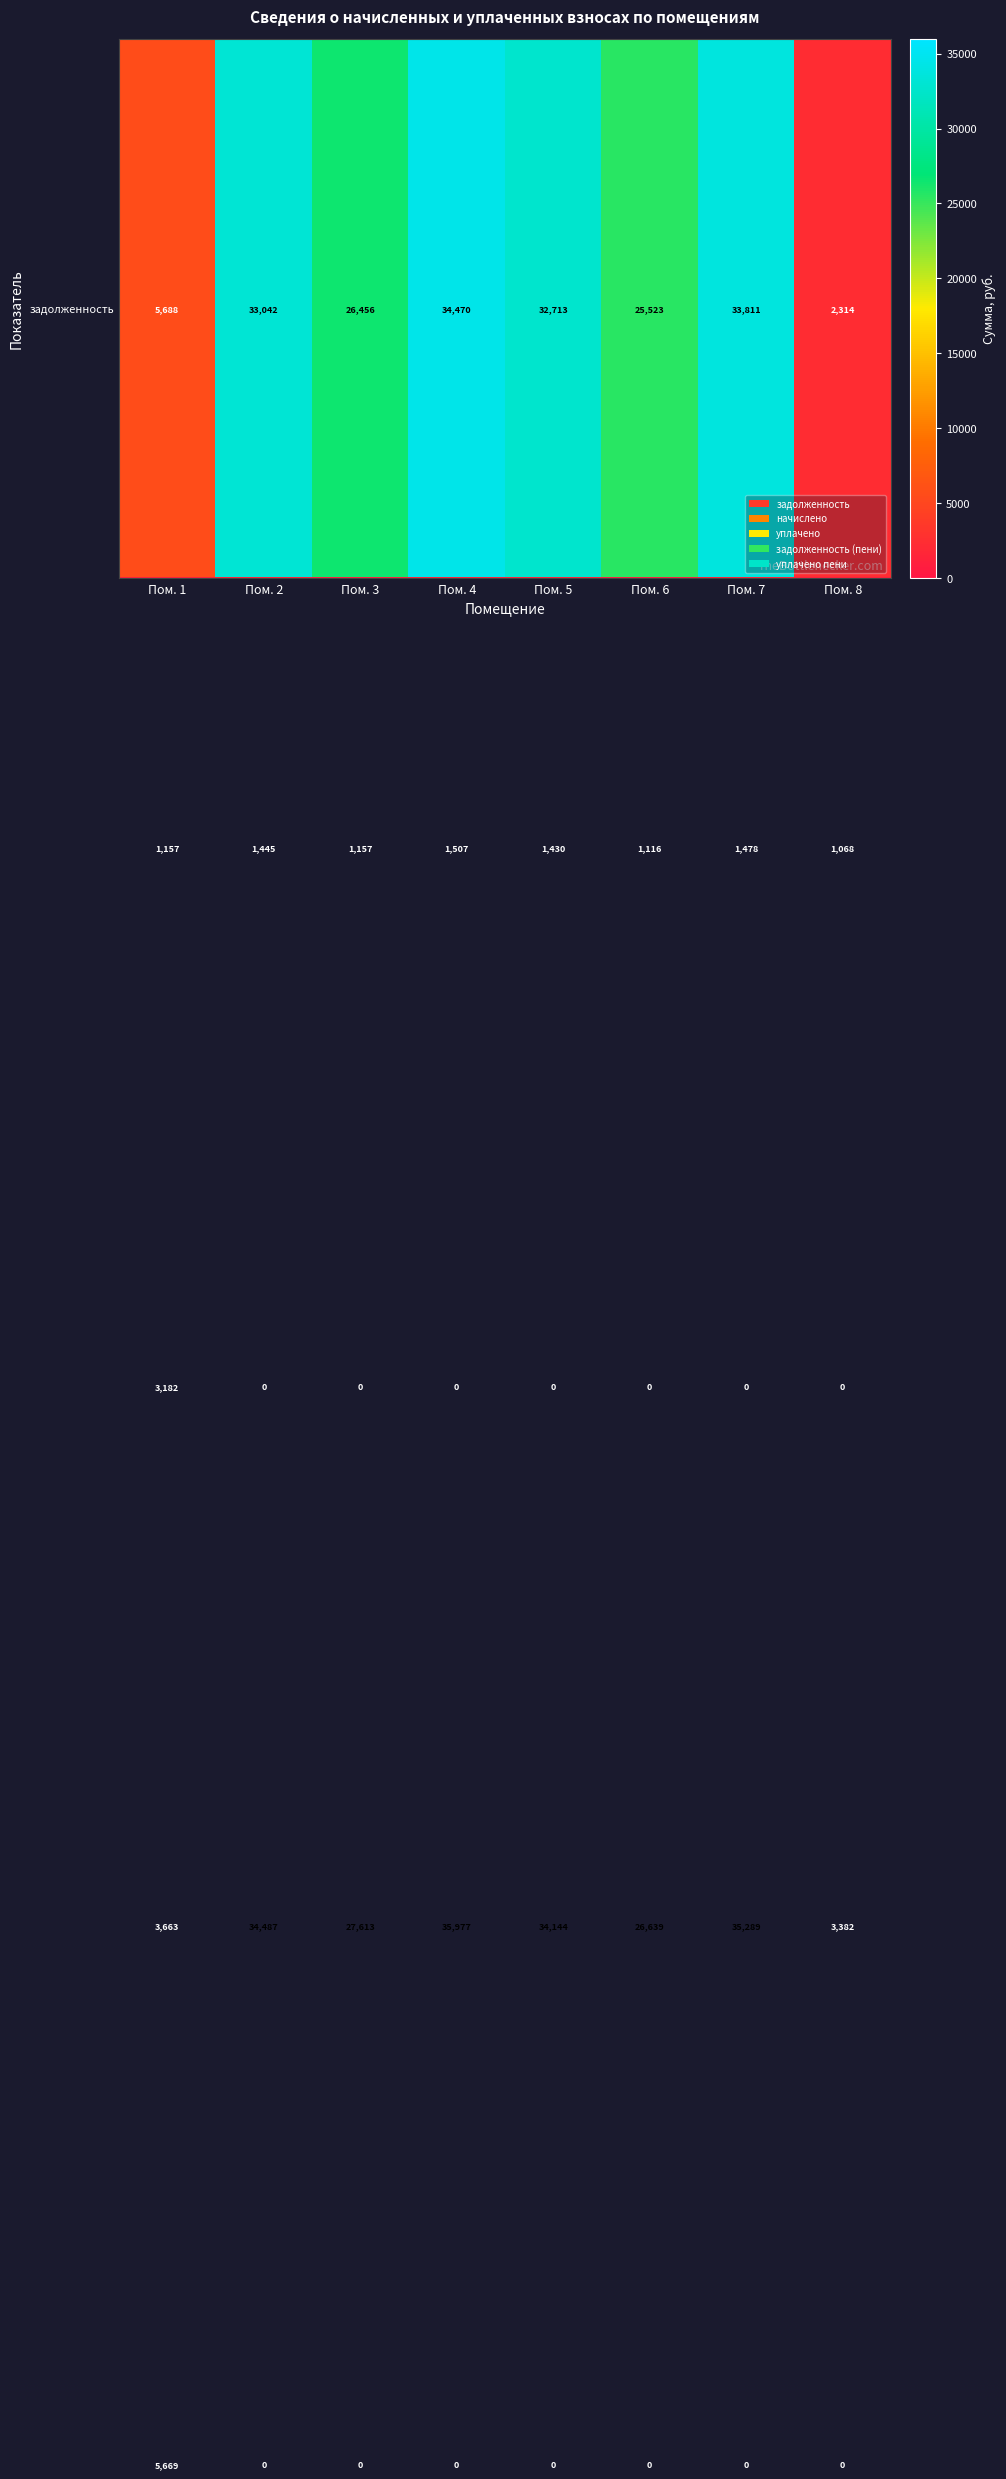

At how many categories does at least one series exceed 23563?

6